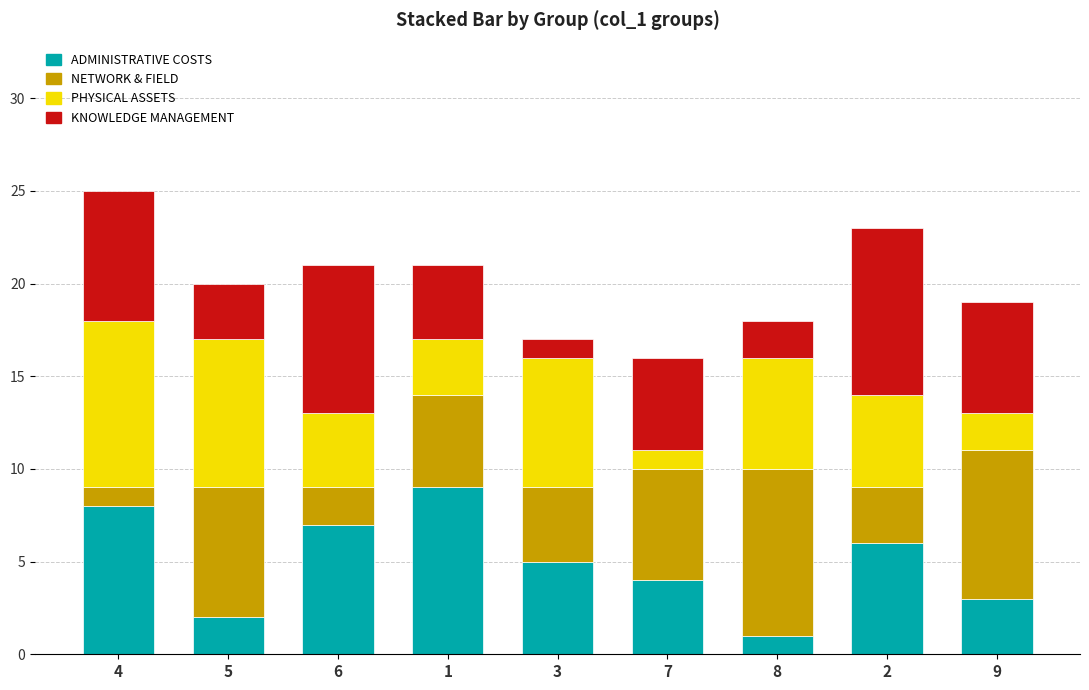

Rank the categories by ADMINISTRATIVE COSTS value from highest to lowest.

1, 4, 6, 2, 3, 7, 9, 5, 8